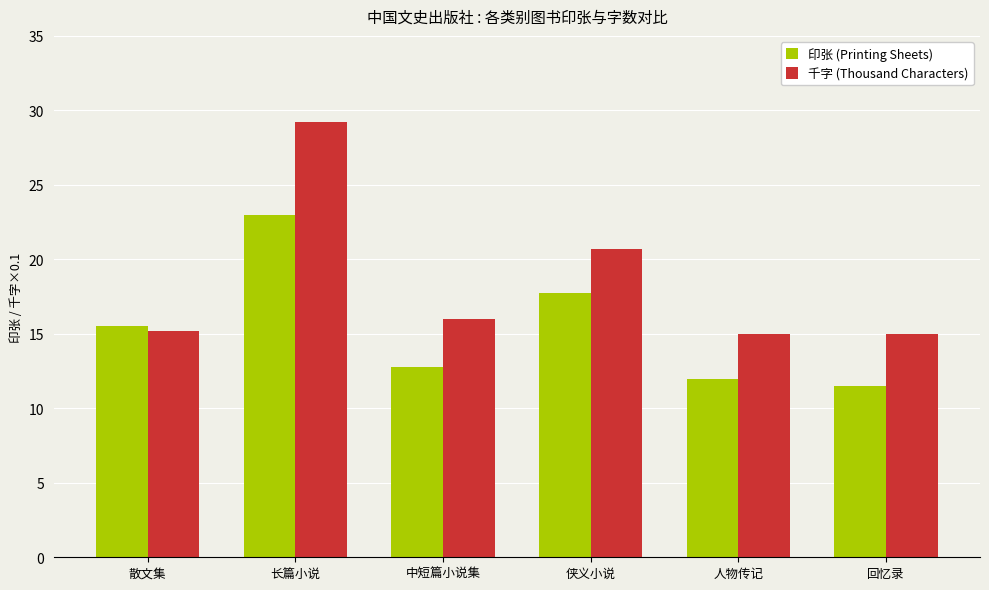

What is the sum of all 印张 (Printing Sheets) values?

92.5